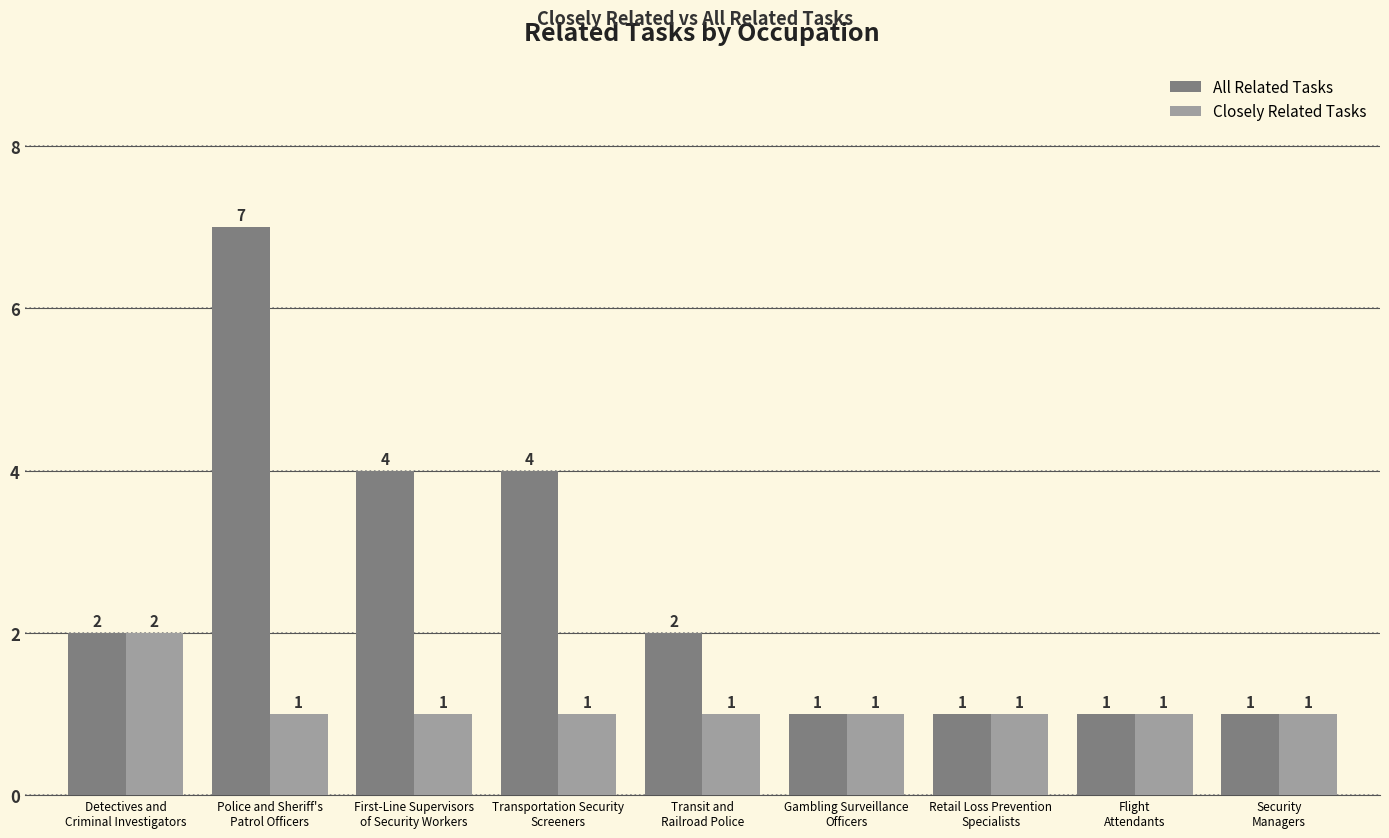

The value of Closely Related Tasks at Detectives and
Criminal Investigators is 2. True or false?

True